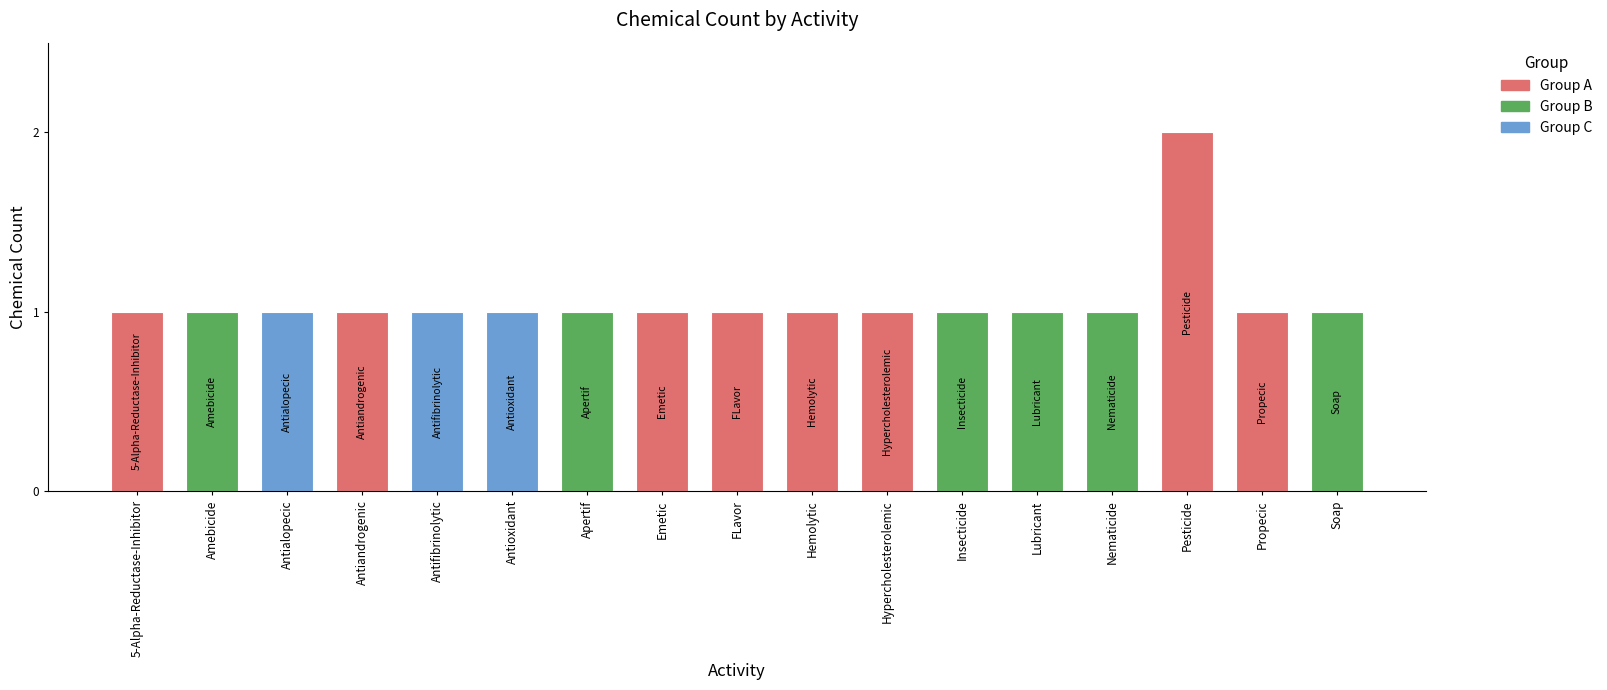

What is the sum of all values?

18